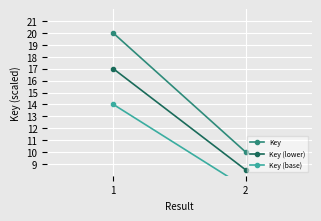

At 2, list the series in order from smallest to largest.

Key (base), Key (lower), Key